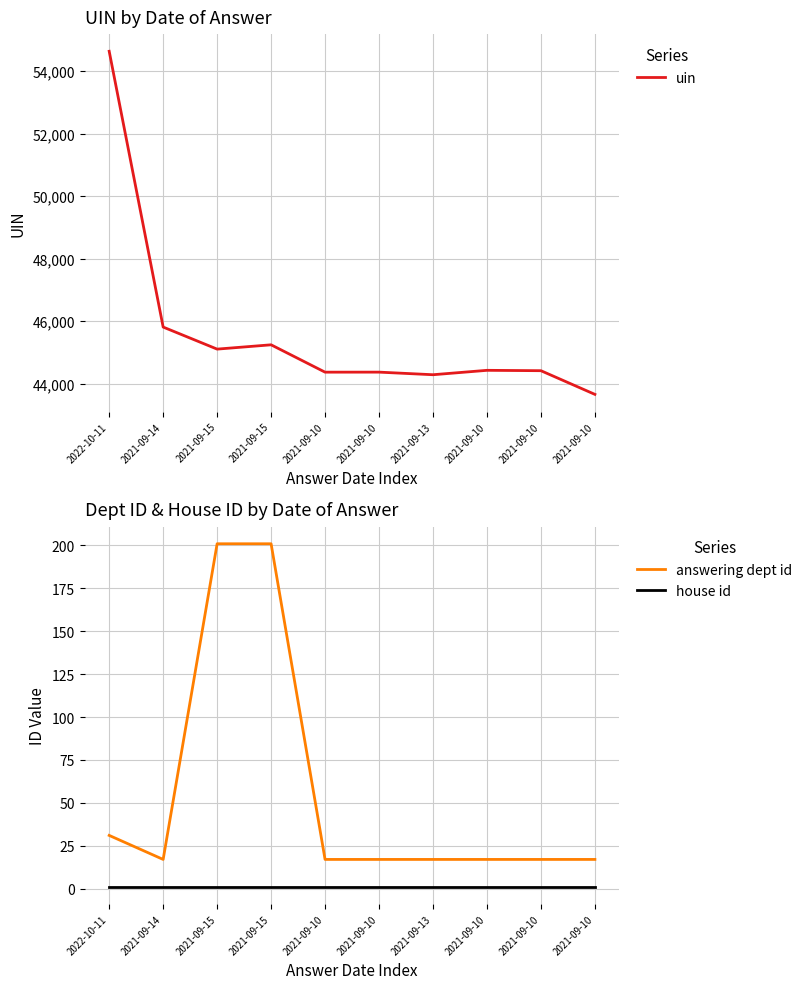

True or false: house id has more than 2 interior local peaks.

False